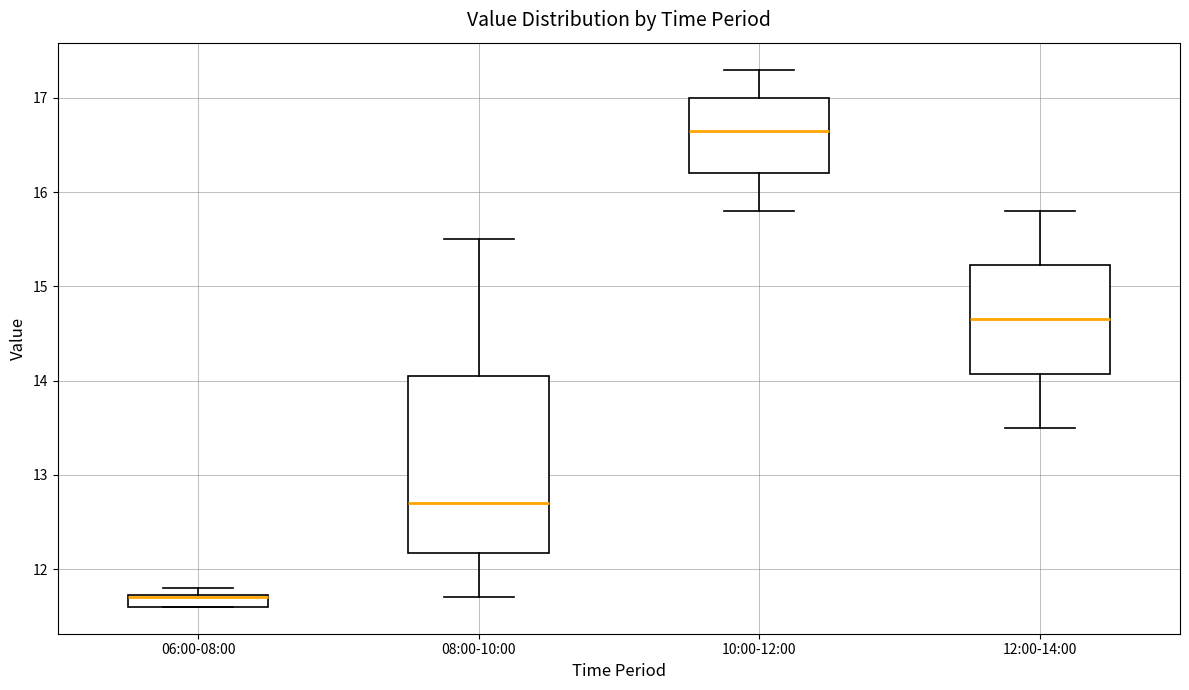

Which box is the tallest, from its lower edge to its upper edge?

08:00-10:00